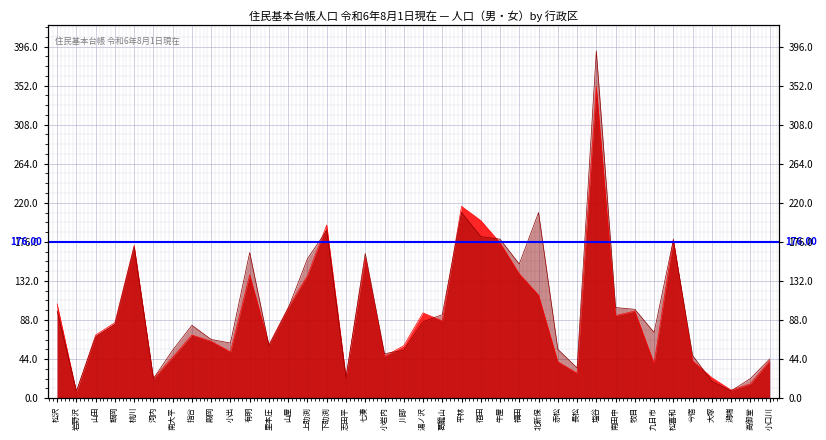

True or false: 日本人男 has a value of 7 at 岩野沢.

True